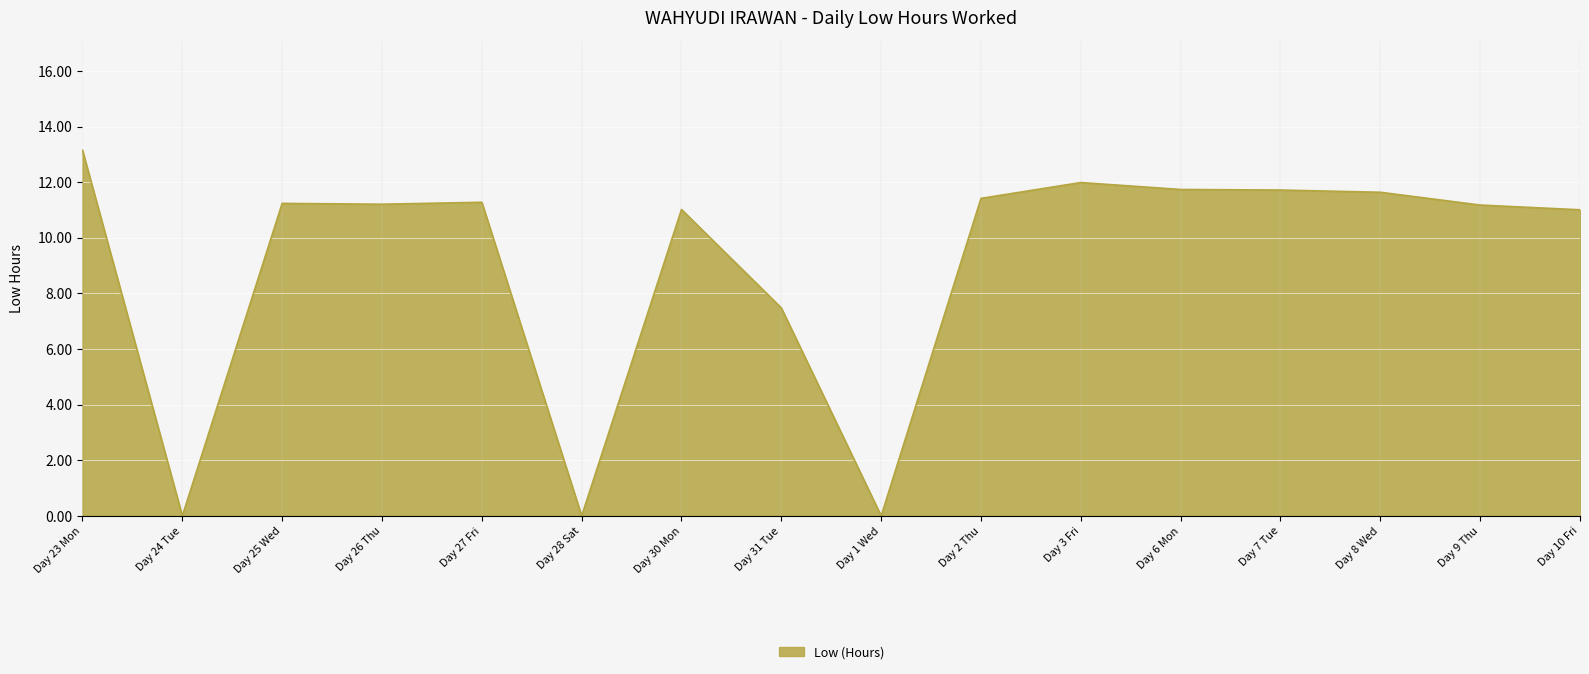

Where is the data nearest to the value 6?

Day 31 Tue